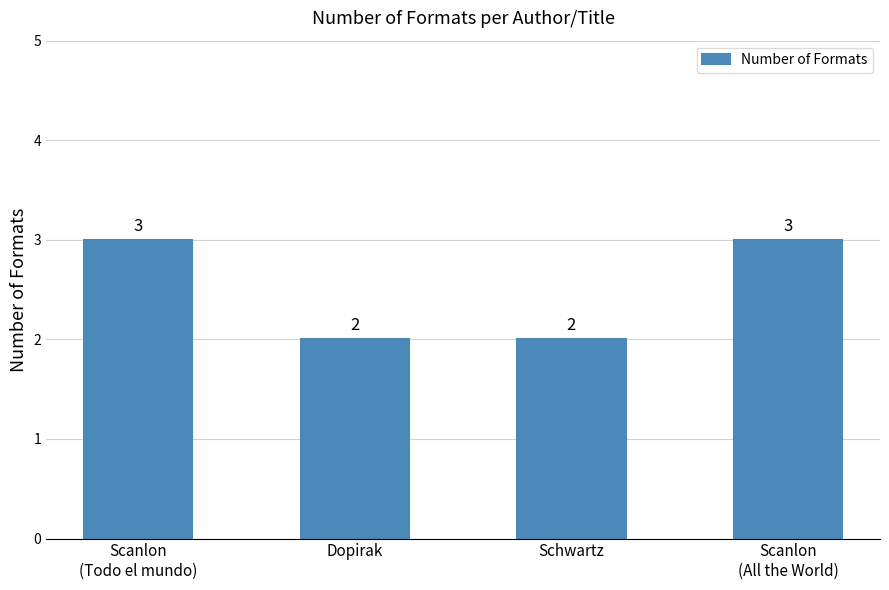

What is the label of the 4th bar from the left?

Scanlon
(All the World)